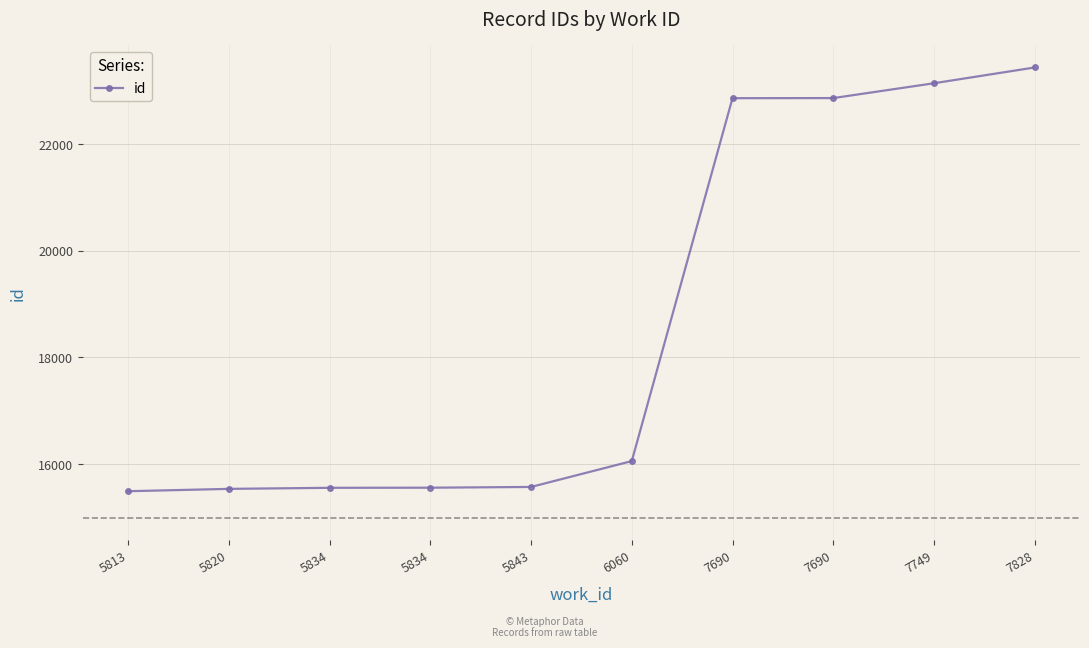

Is it true that the value at 7690 is 22863?

True